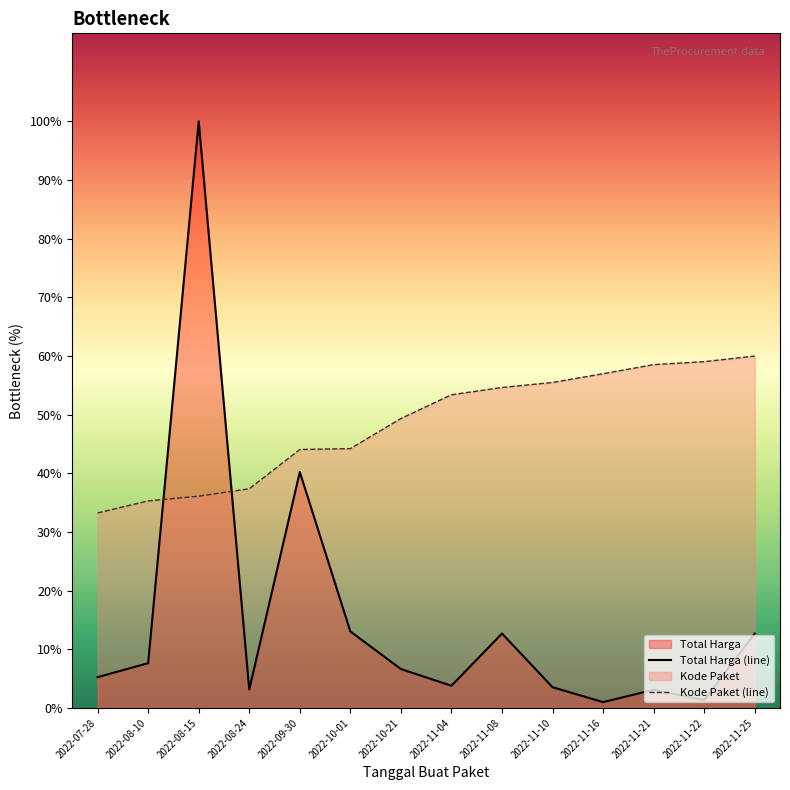

Rank the series by their maximum value, from highest to lowest.

Total Harga (line), Kode Paket (line)